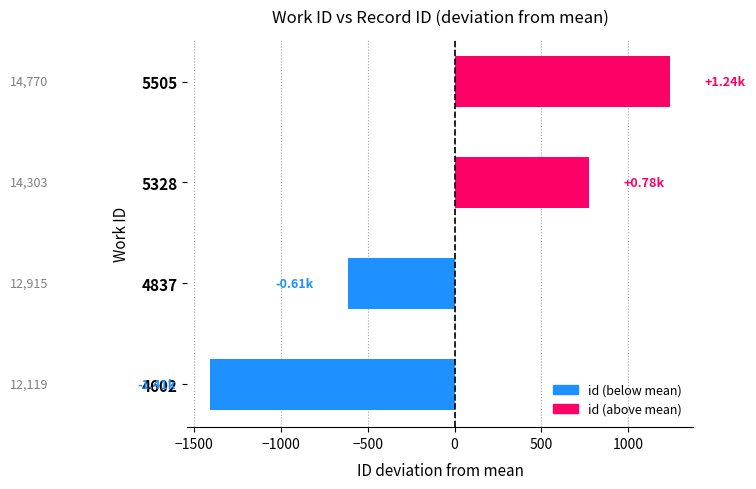

Does the chart contain any negative values?

Yes